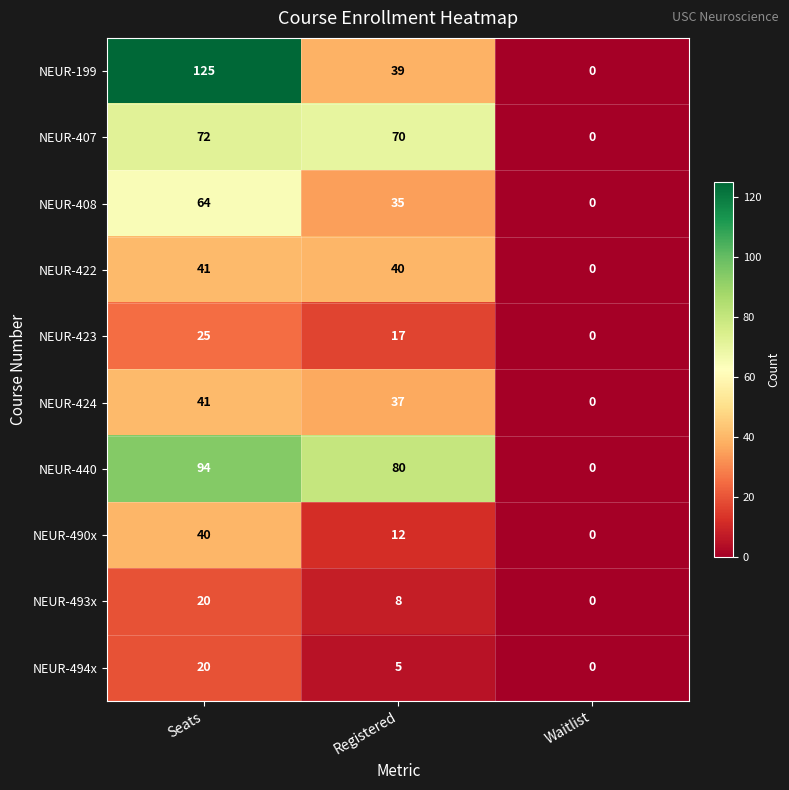

At which label does NEUR-407 reach its peak?

Seats